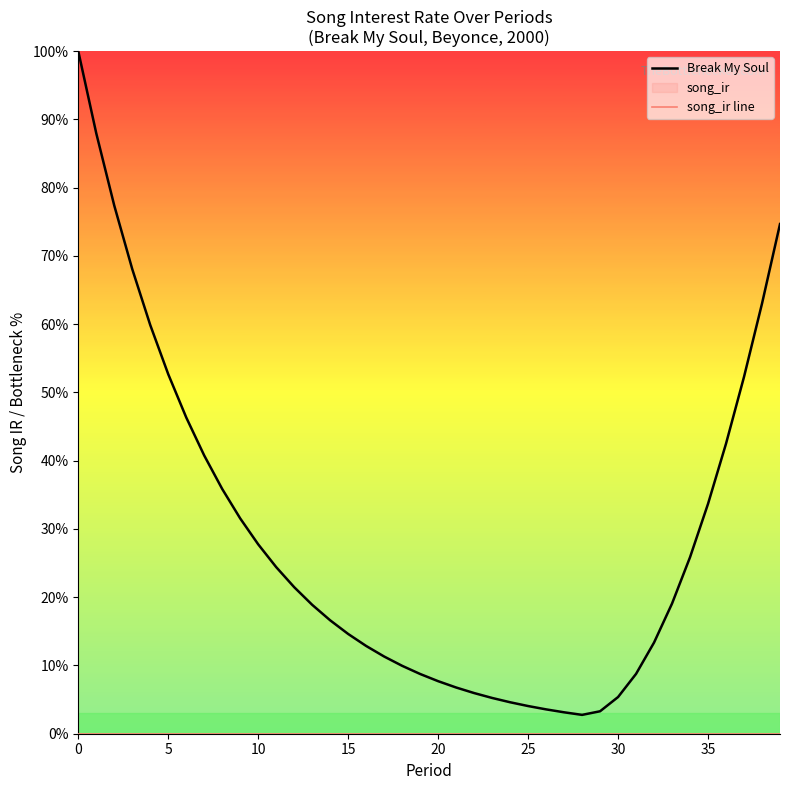

Between 9 and 11, which series saw the biggest shift?

Break My Soul